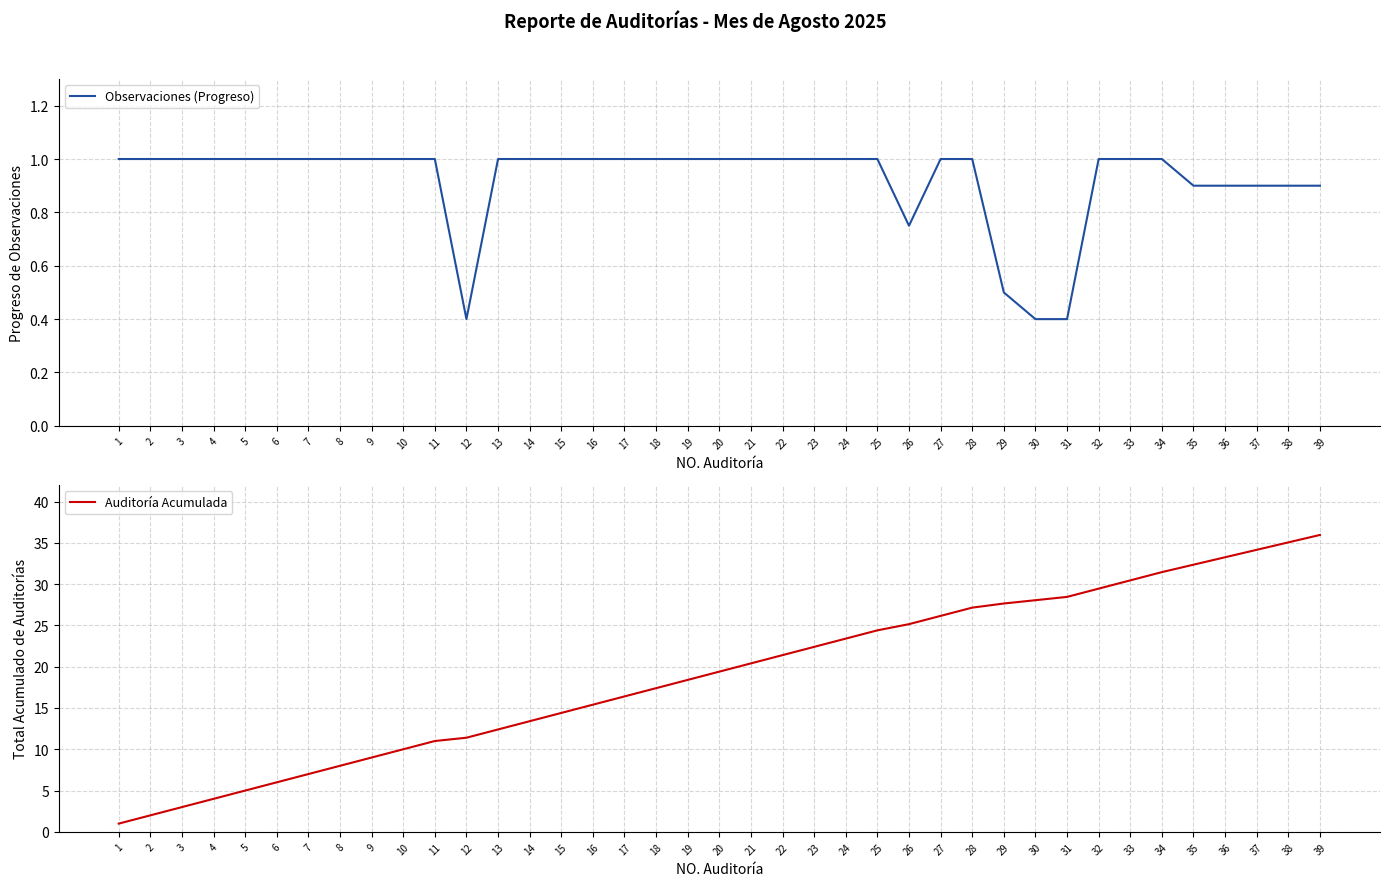

Reading right to left, extract all data points from this chart.

Observaciones (Progreso): 39=0.9	38=0.9	37=0.9	36=0.9	35=0.9	34=1.0	33=1.0	32=1.0	31=0.4	30=0.4	29=0.5	28=1.0	27=1.0	26=0.8	25=1.0	24=1.0	23=1.0	22=1.0	21=1.0	20=1.0	19=1.0	18=1.0	17=1.0	16=1.0	15=1.0	14=1.0	13=1.0	12=0.4	11=1.0	10=1.0	9=1.0	8=1.0	7=1.0	6=1.0	5=1.0	4=1.0	3=1.0	2=1.0	1=1.0
Auditoría Acumulada: 39=36.0	38=35.0	37=34.1	36=33.2	35=32.4	34=31.4	33=30.4	32=29.4	31=28.4	30=28.1	29=27.6	28=27.1	27=26.1	26=25.1	25=24.4	24=23.4	23=22.4	22=21.4	21=20.4	20=19.4	19=18.4	18=17.4	17=16.4	16=15.4	15=14.4	14=13.4	13=12.4	12=11.4	11=11.0	10=10.0	9=9.0	8=8.0	7=7.0	6=6.0	5=5.0	4=4.0	3=3.0	2=2.0	1=1.0